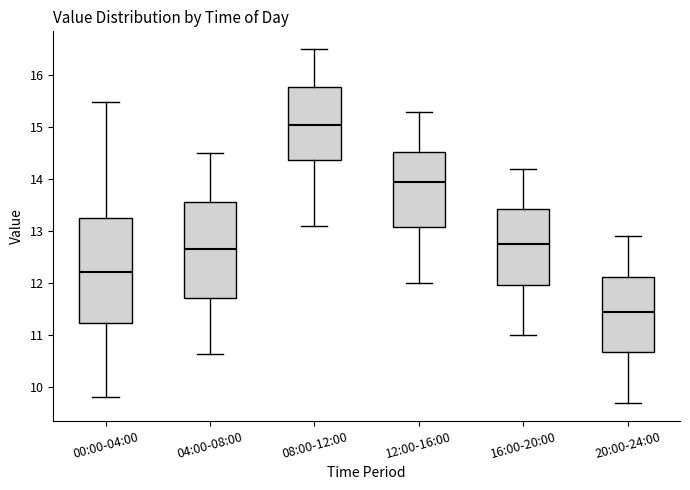

Which box's median line is the lowest?

20:00-24:00